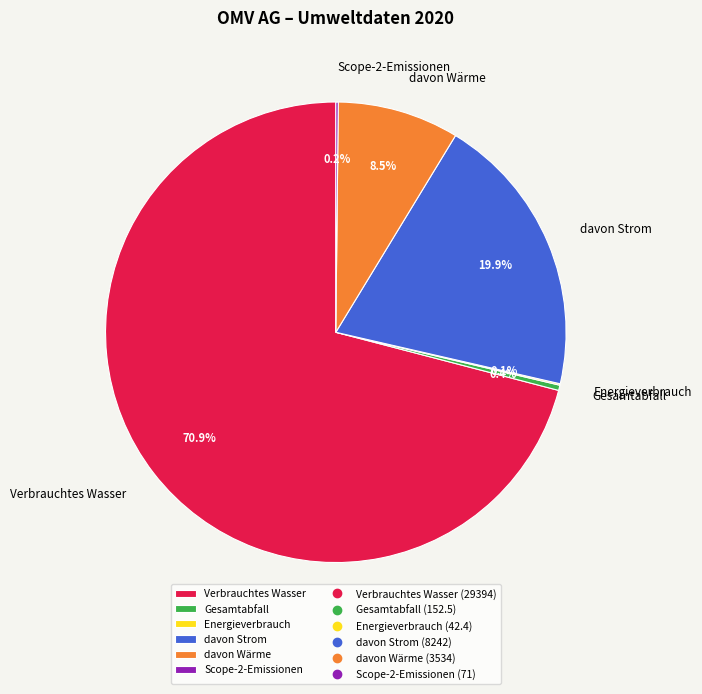

Is it true that Verbrauchtes Wasser is 77% of the pie?

False